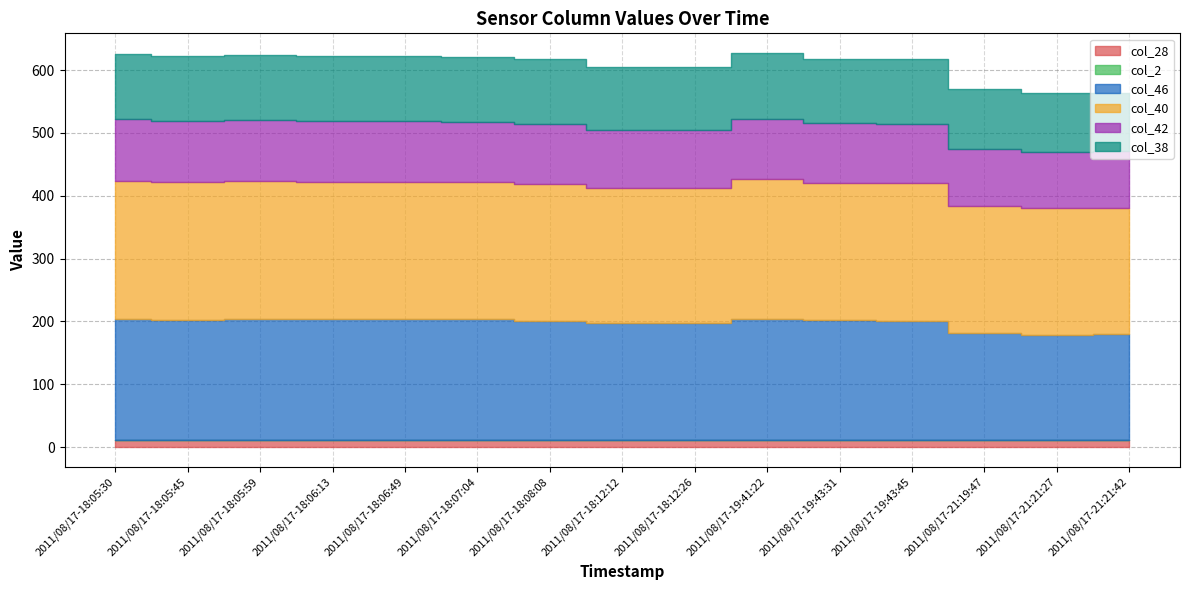

How many values in the col_40 series exceed 218?

6